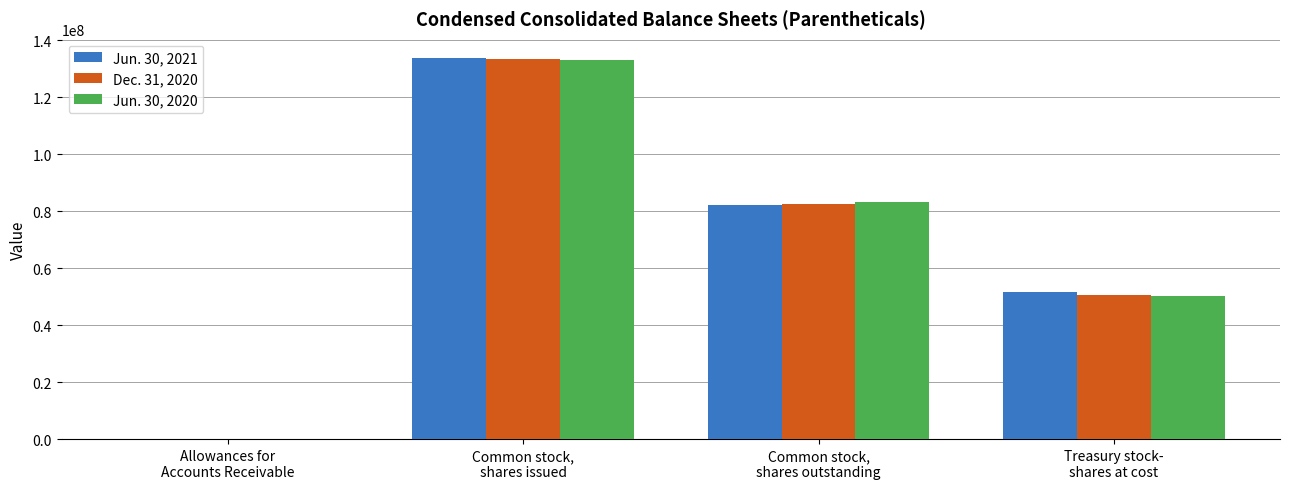

Reading right to left, list all the values displayed in this chart.

Jun. 30, 2021: 51661000	82156000	133817000	10586
Dec. 31, 2020: 50631000	82616000	133247000	8943
Jun. 30, 2020: 50138000	83035000	133173000	9937